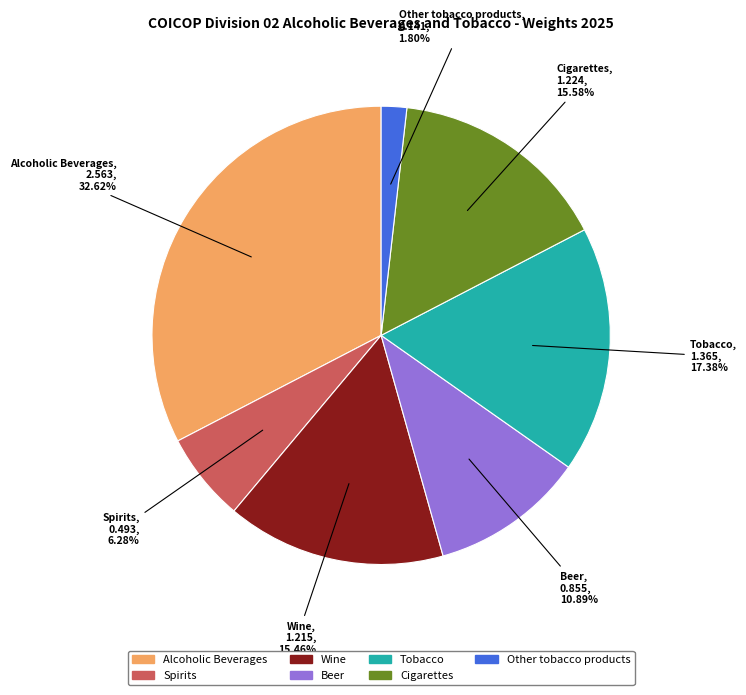

Which has a higher value, Beer or Tobacco?

Tobacco